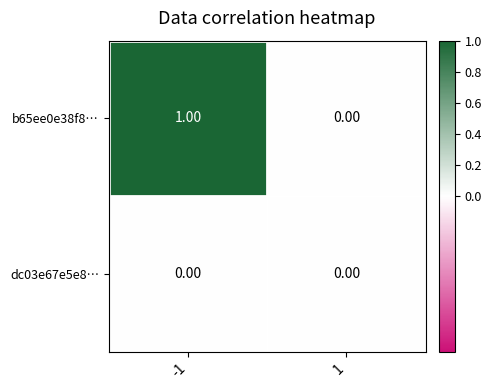

Between -1 and 1, which series saw the biggest shift?

b65ee0e38f8…